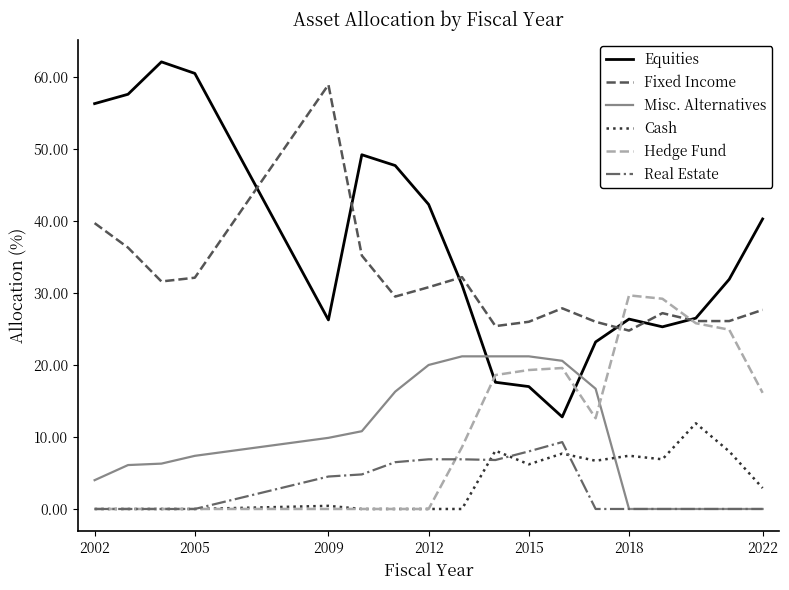

Which series has the largest range (max minus min)?

Equities